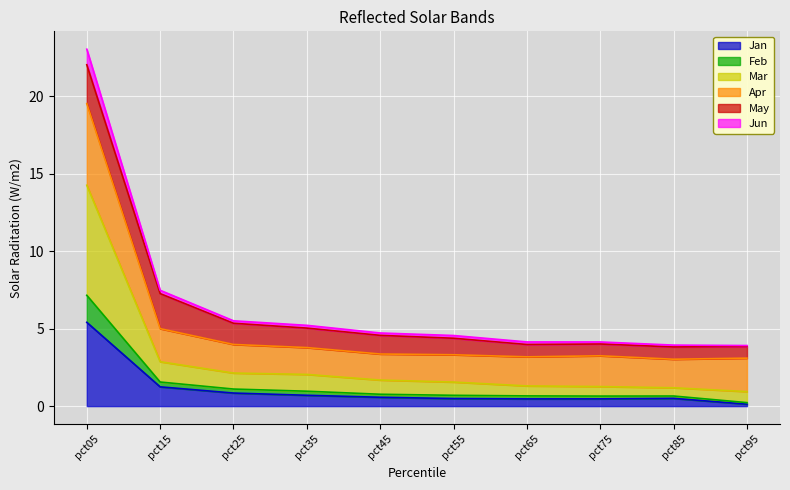

What is the minimum value shown in the chart?

0.1